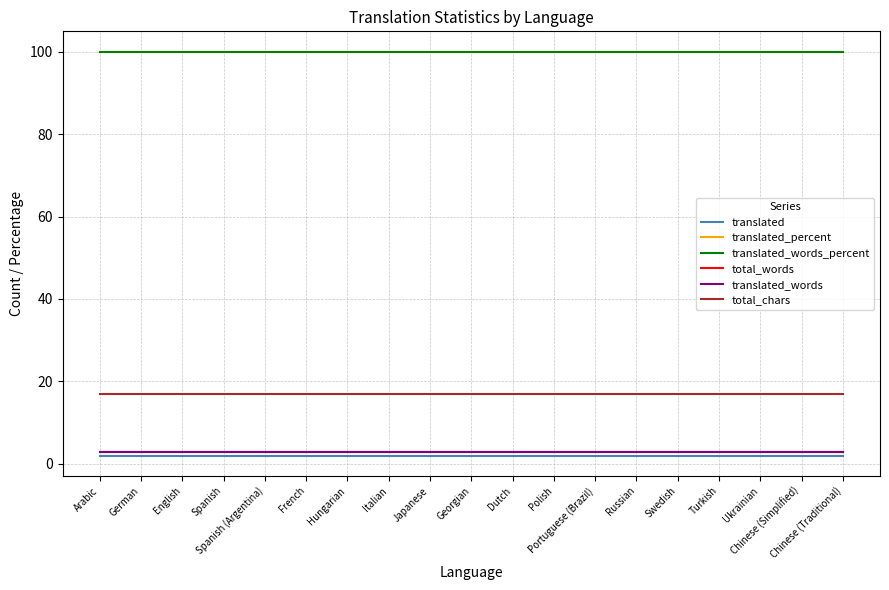

Does the chart display data point markers on the line(s)?

No